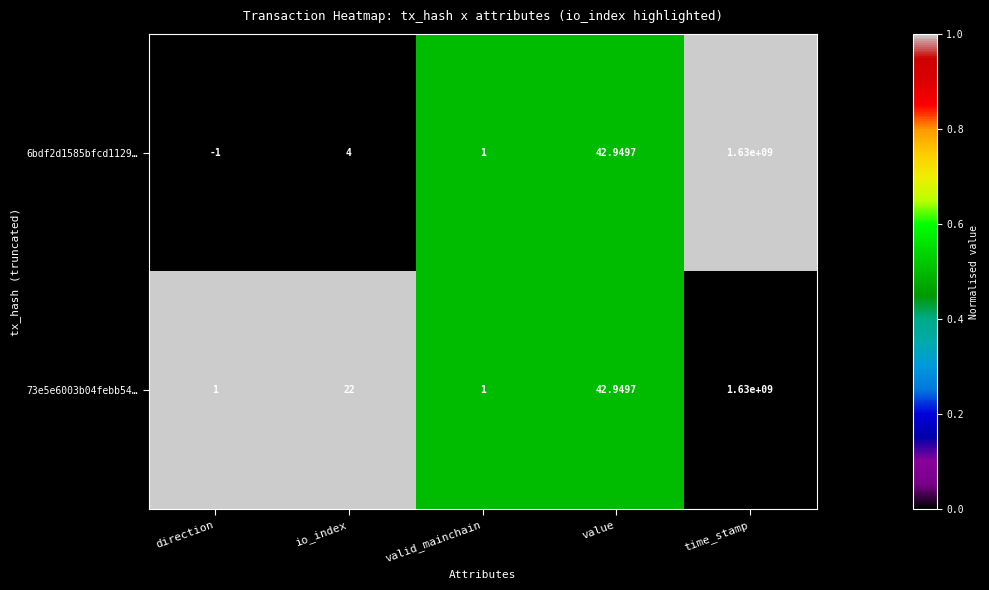

What is the spread (max minus min) of values at direction?

2.0